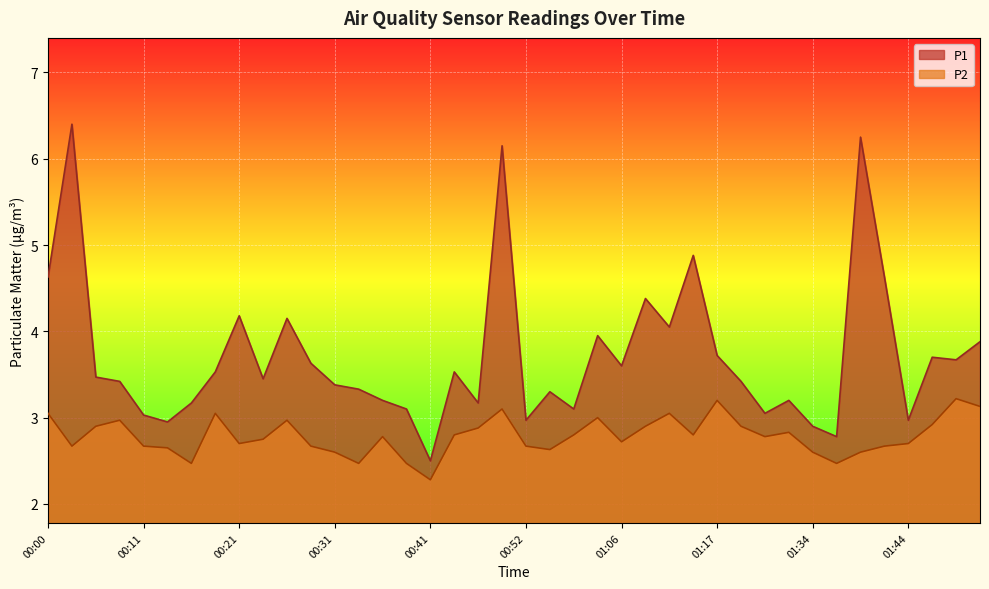

What position from the left is 00:08?

4